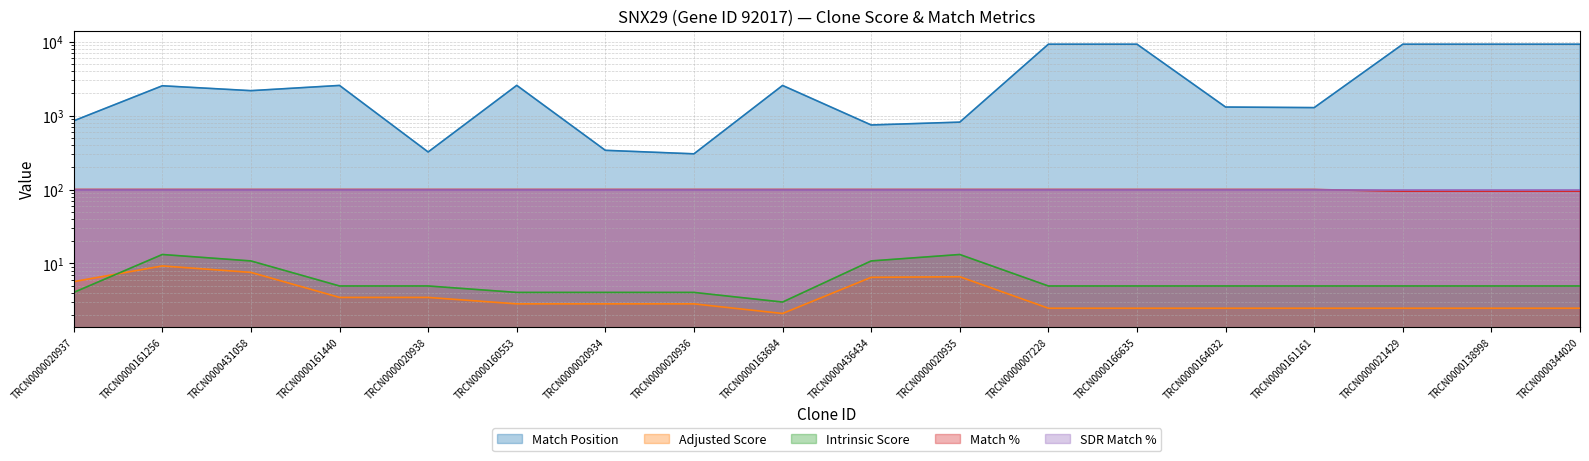

What is the total value across all series at TRCN0000160553?

2672.9